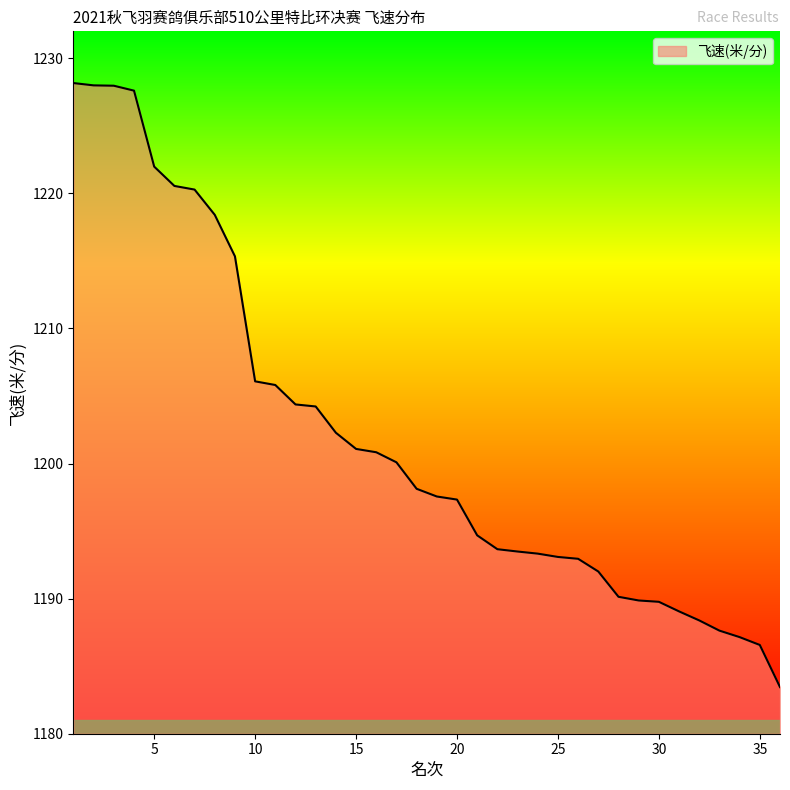

What is the difference between the maximum and minimum values?

44.7